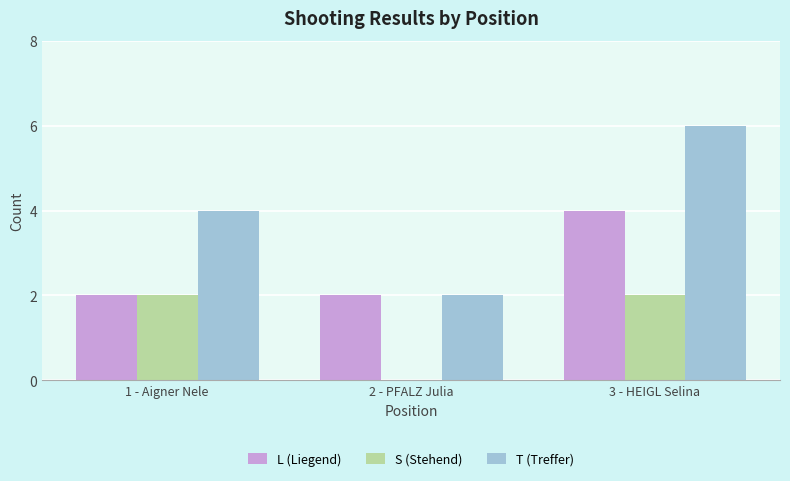

True or false: T (Treffer) has a value of 2 at 3 - HEIGL Selina.

False